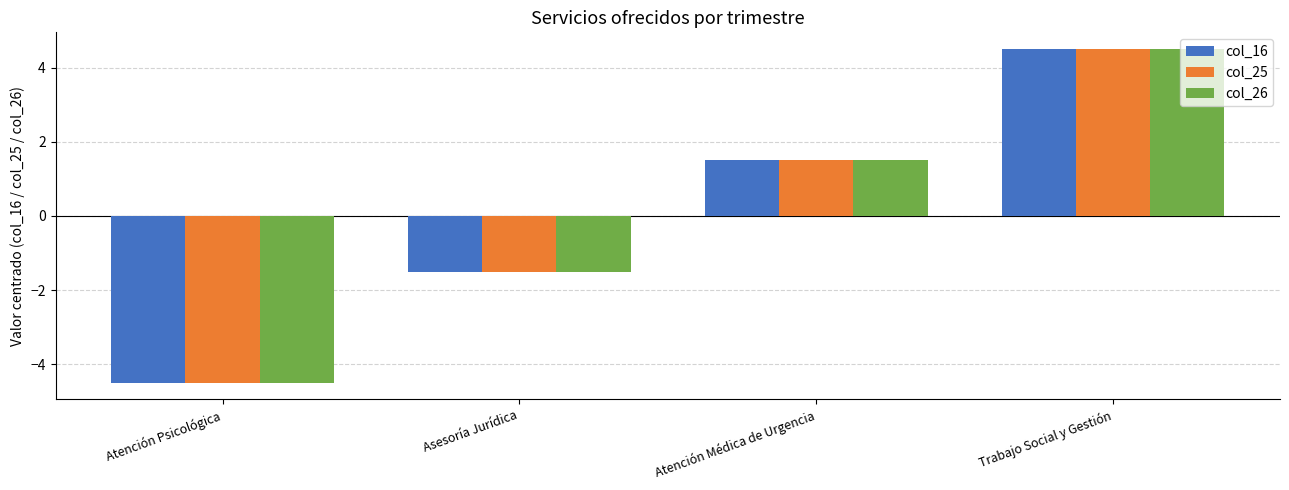

List the labels in order of col_25 value, largest first.

Trabajo Social y Gestión, Atención Médica de Urgencia, Asesoría Jurídica, Atención Psicológica